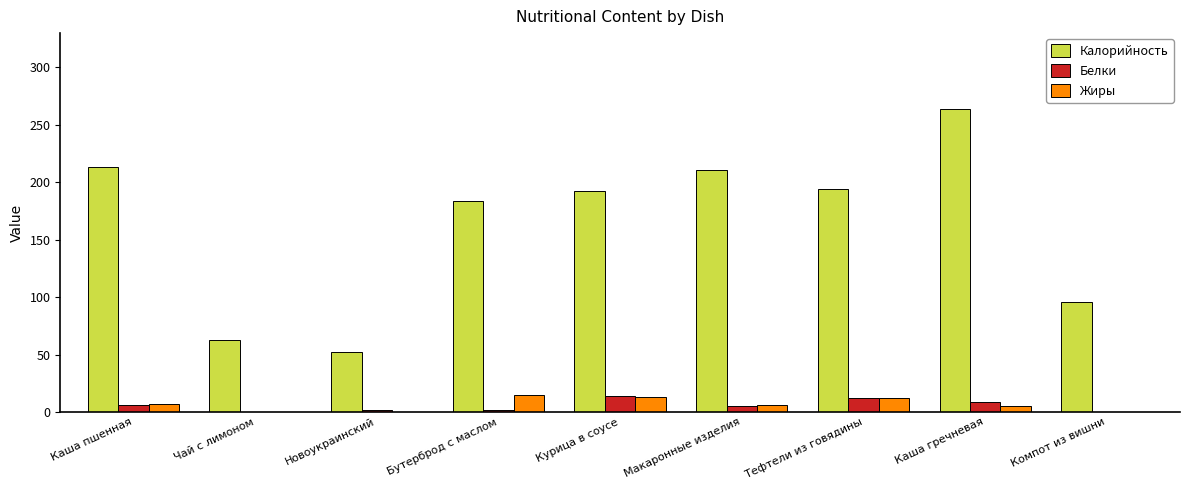

The value of Жиры at Бутерброд с маслом is 15.0. True or false?

True